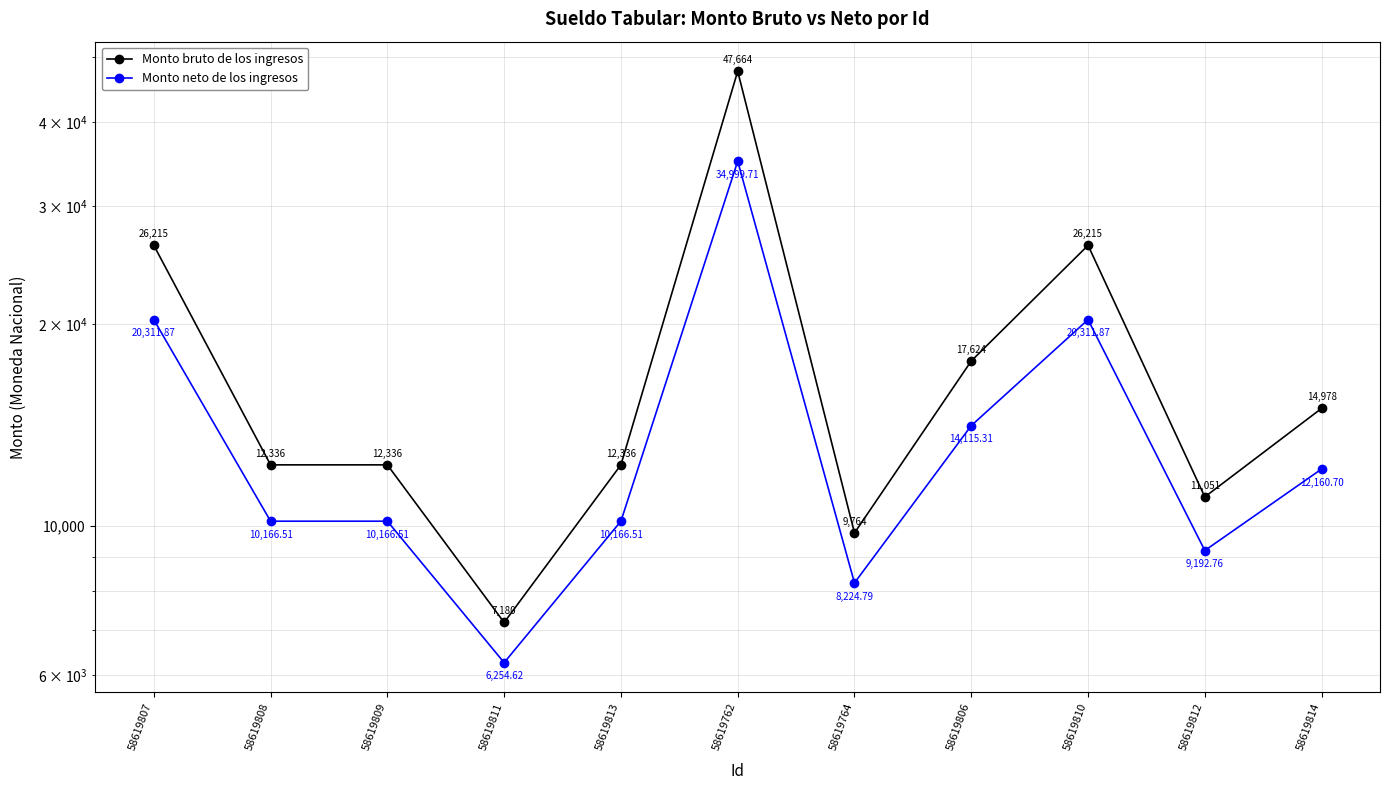

Is this an area chart (filled region under the line)?

No